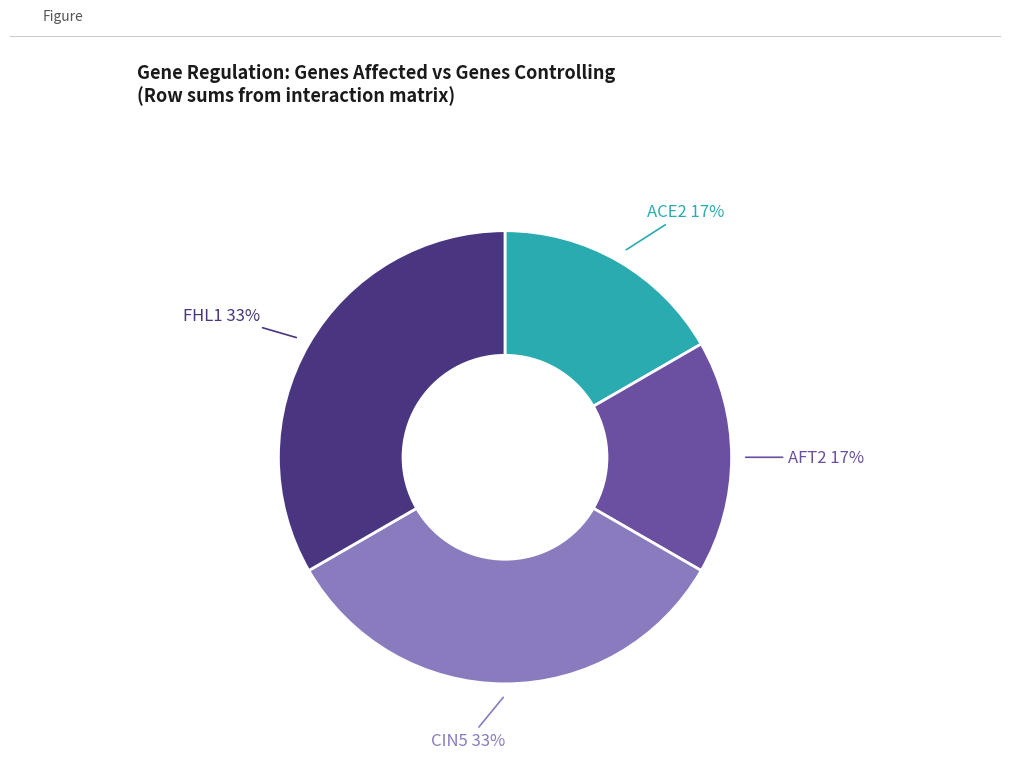

Does any single category account for the majority?

No